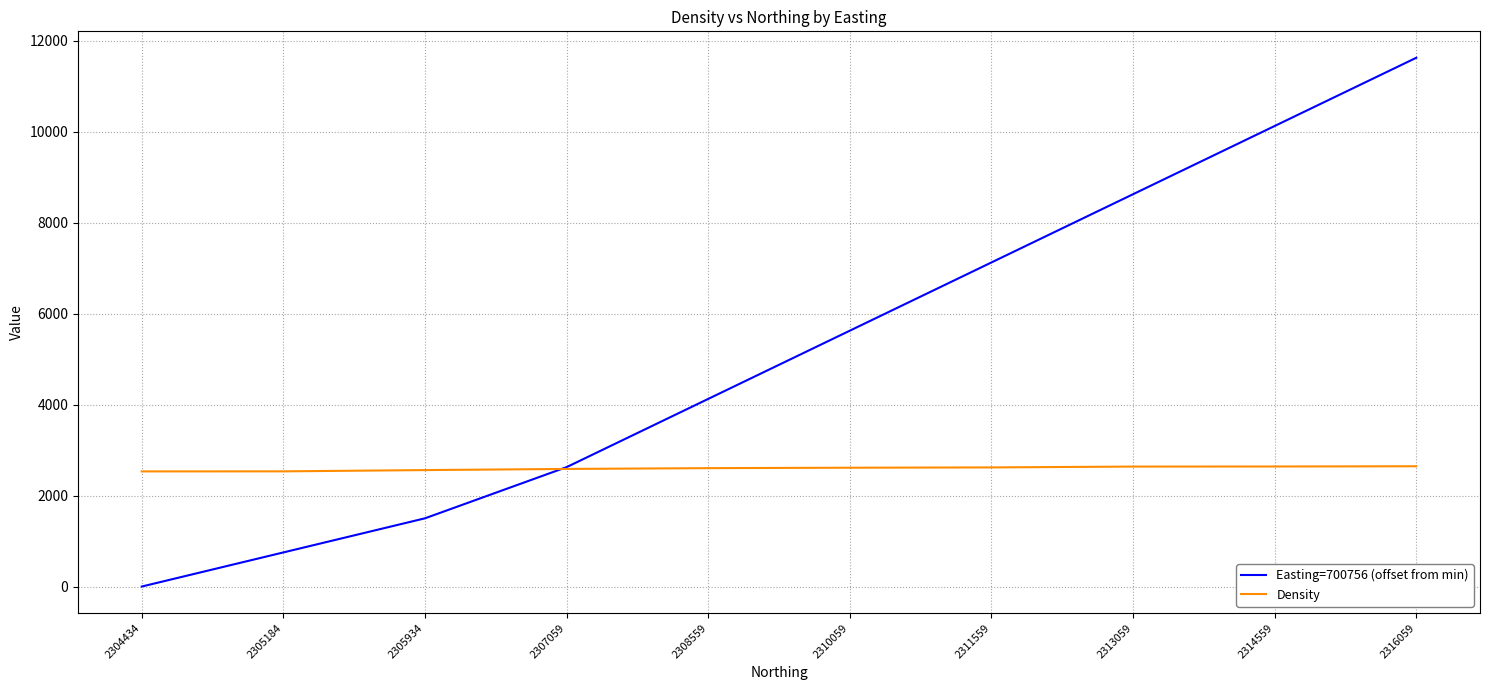

What is the spread (max minus min) of values at 2304434?

2531.1